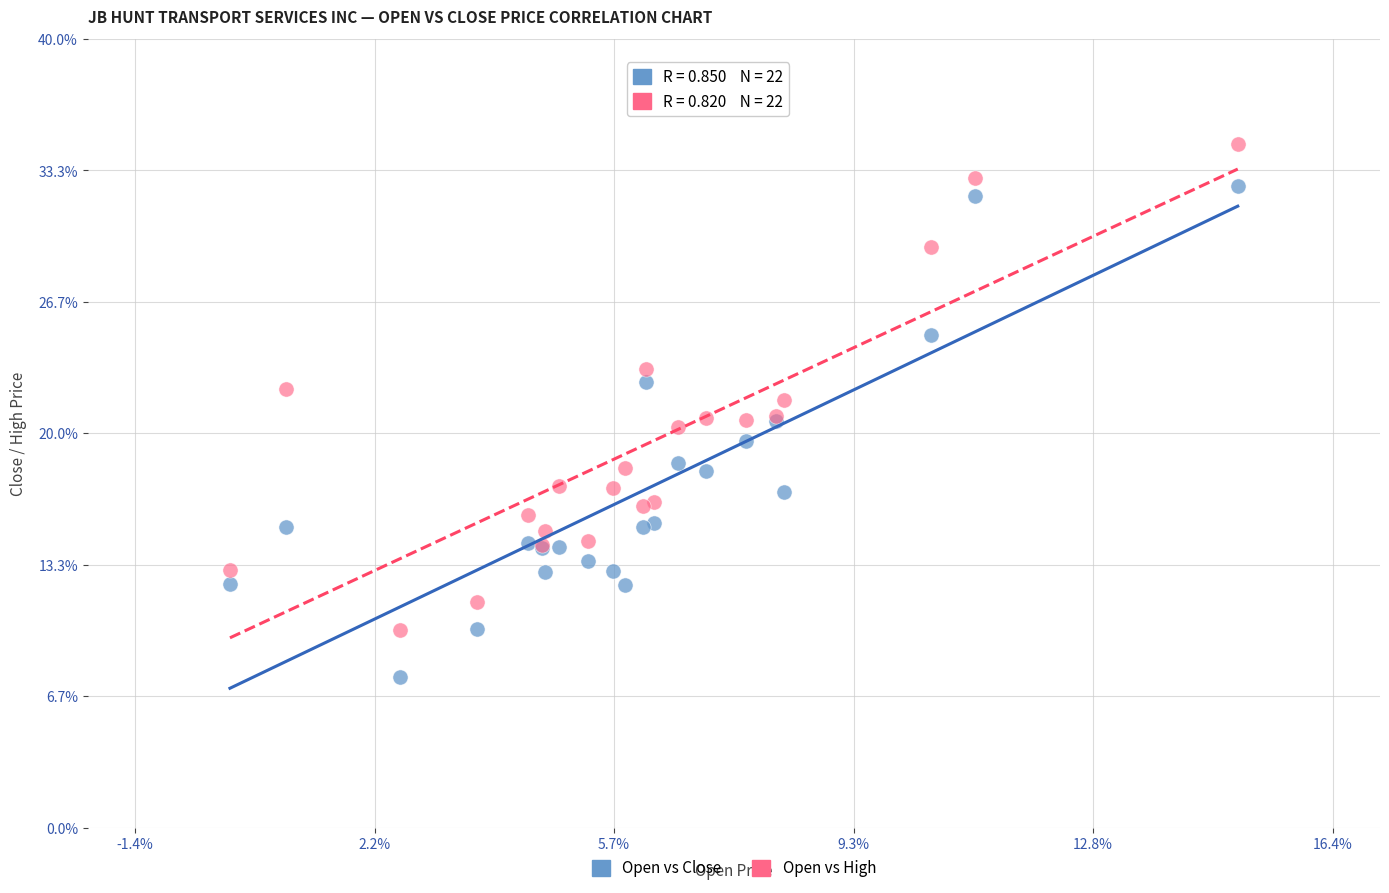

Which series reaches the maximum Y coordinate?

Open vs High